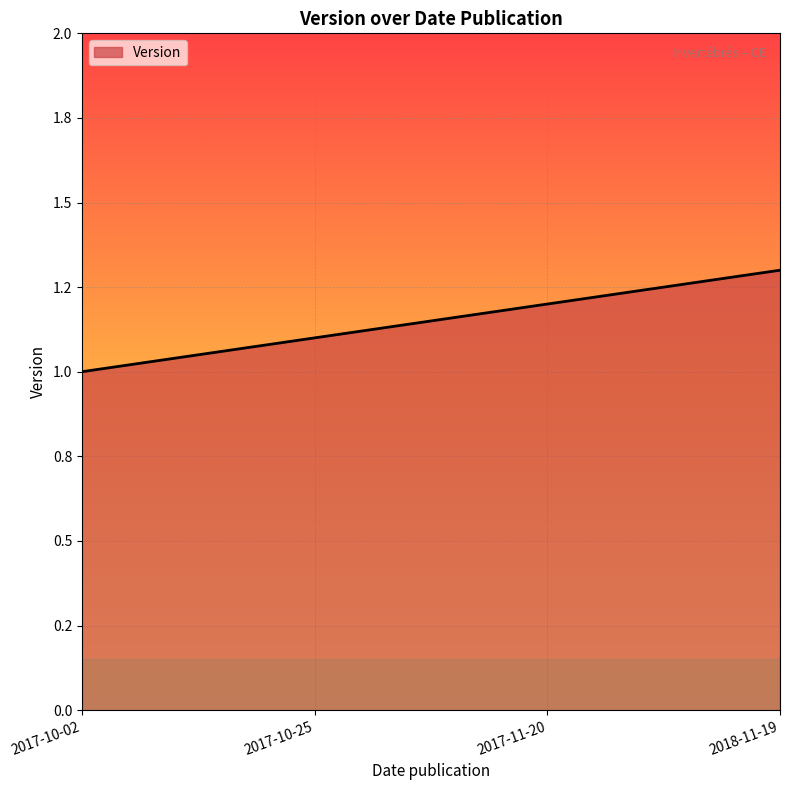

Does the chart have visible grid lines?

Yes